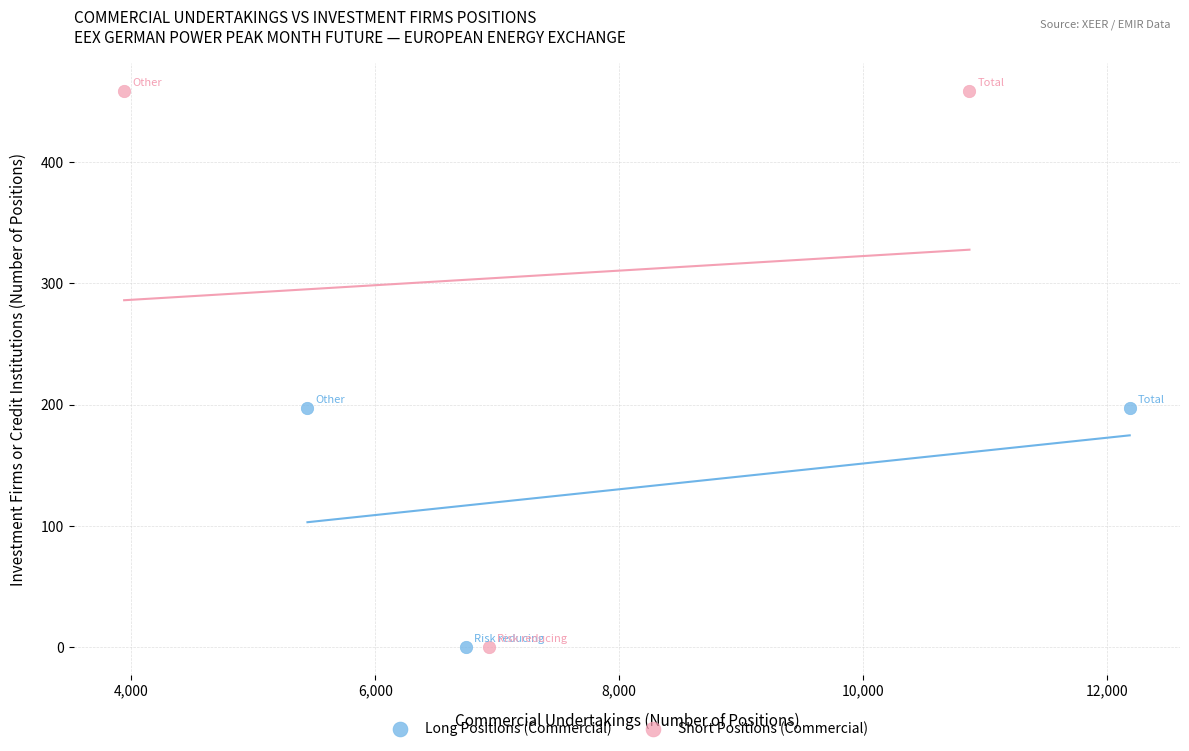

What are all the series names shown in the legend?

Long Positions (Commercial), Short Positions (Commercial)